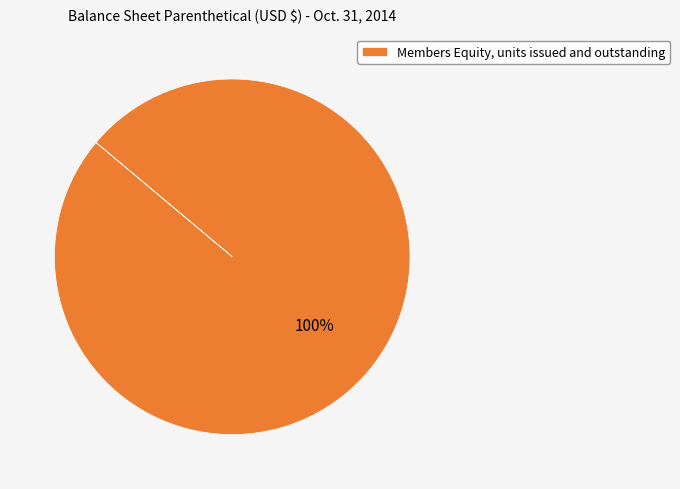

Is there any slice that represents more than half of the pie?

Yes